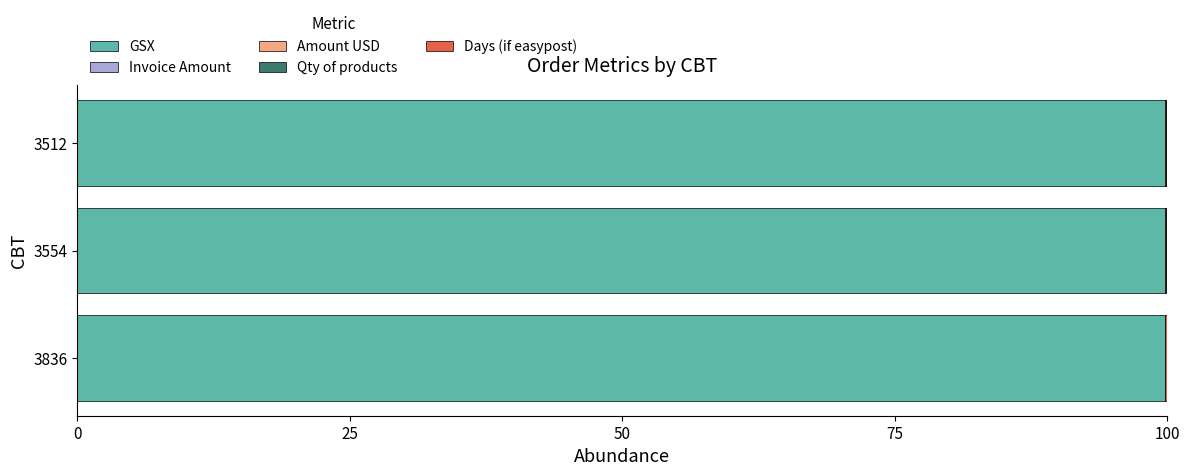

The value of GSX at 3836 is 99.8. True or false?

True